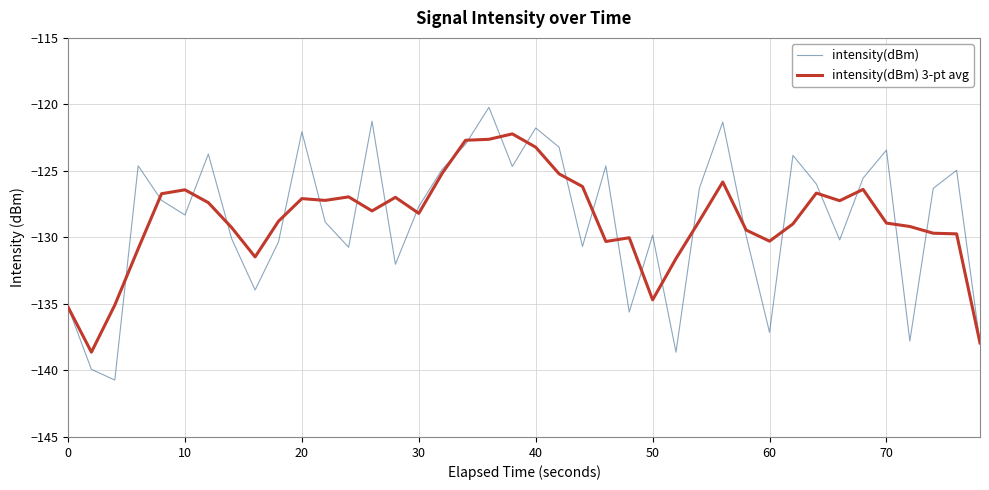

Rank the series by their maximum value, from lowest to highest.

intensity(dBm) 3-pt avg, intensity(dBm)